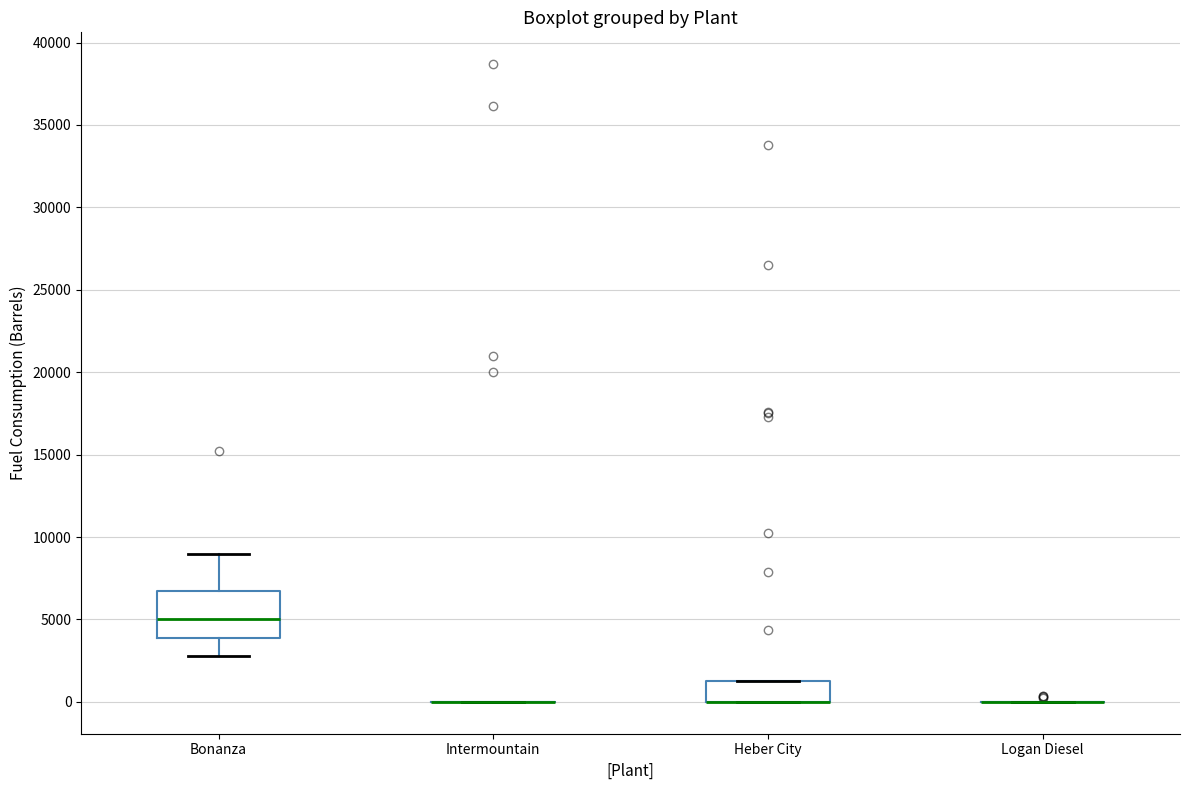

Comparing the boxes themselves (not the whiskers), which one is the tallest?

Bonanza